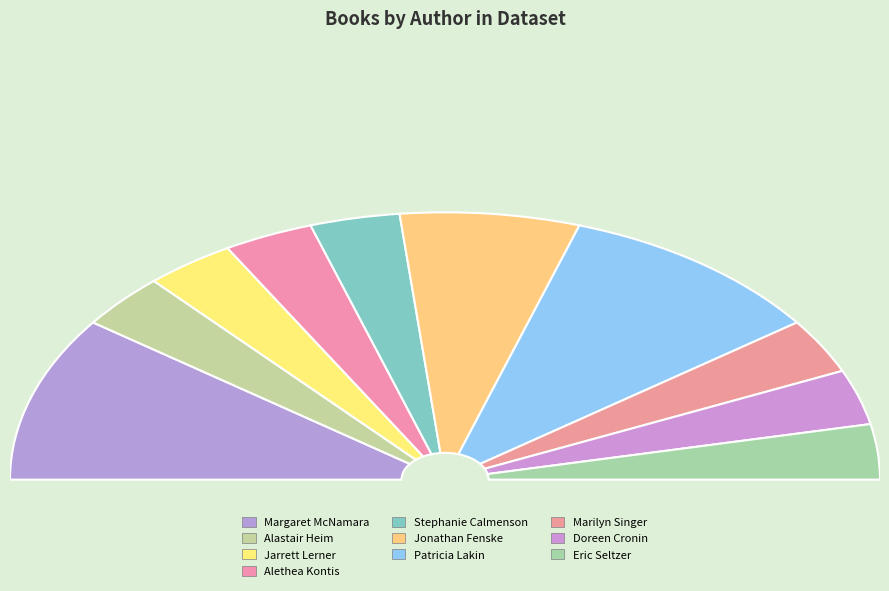

The Alethea Kontis (458776674) slice represents 7% of the pie. True or false?

True